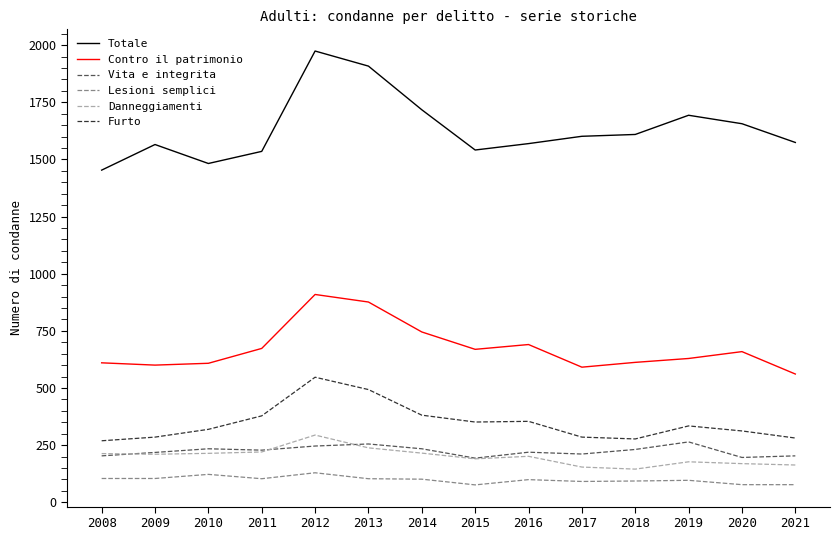

Which category has the highest value in the Danneggiamenti series?

2012